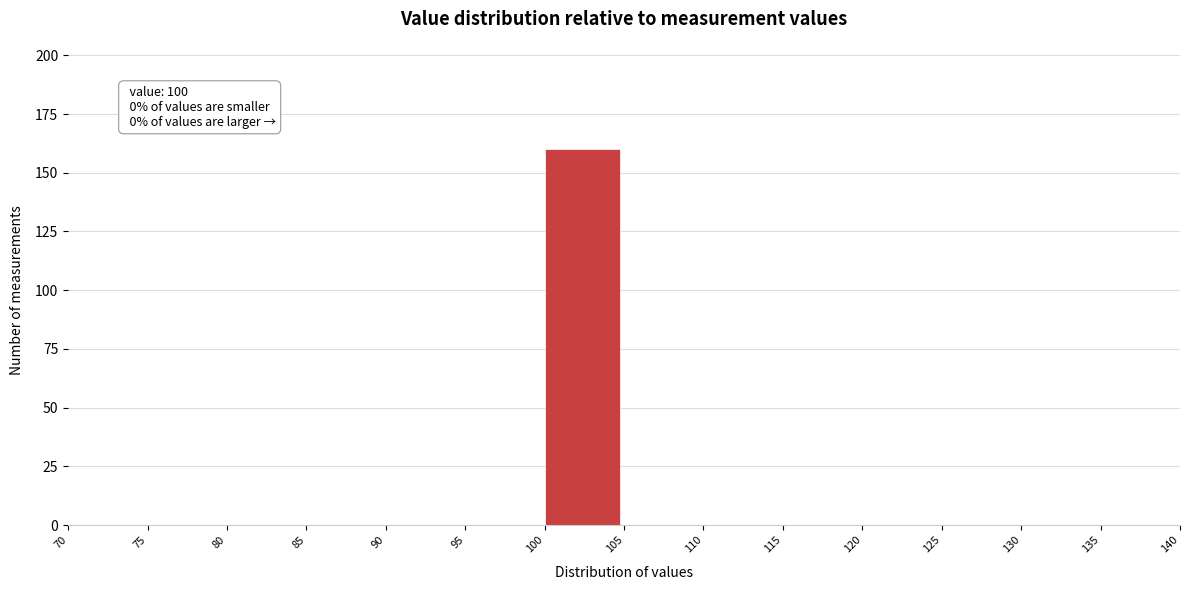

Which range on the x-axis has the tallest bar?

100 to 105